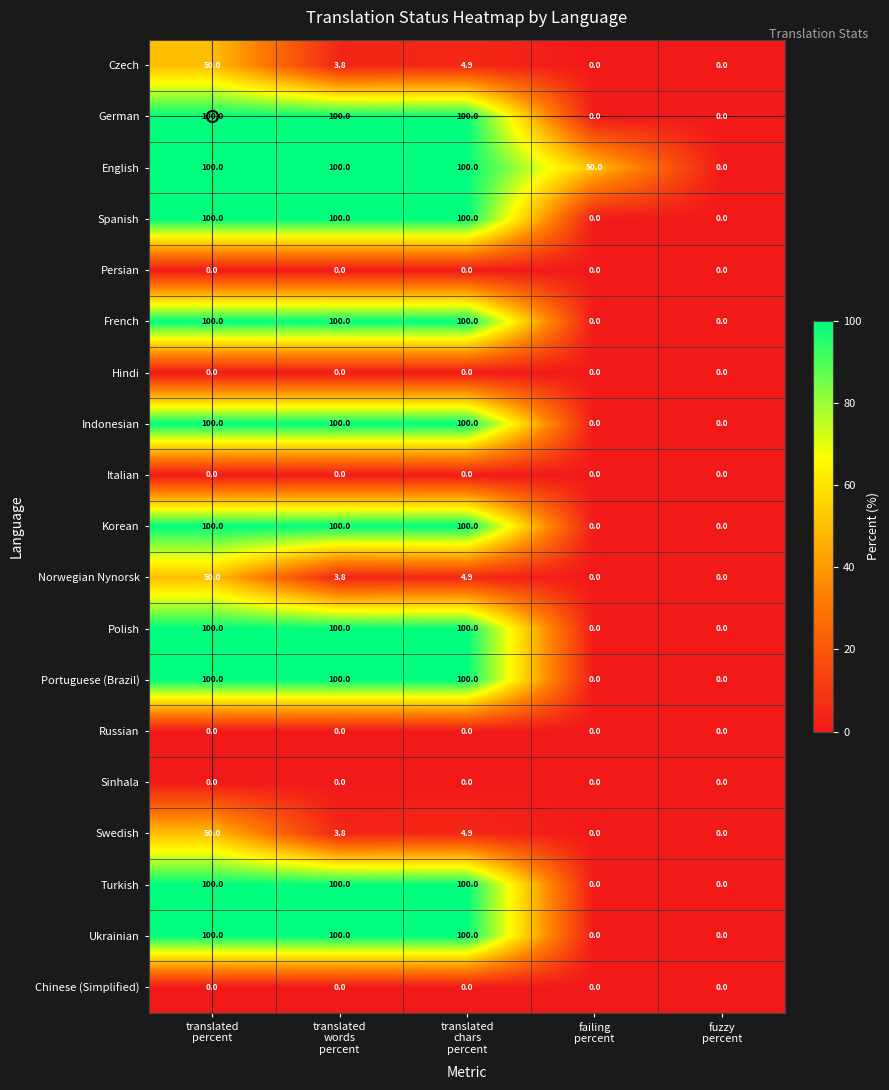

What is the average value of the Polish series?

60.0